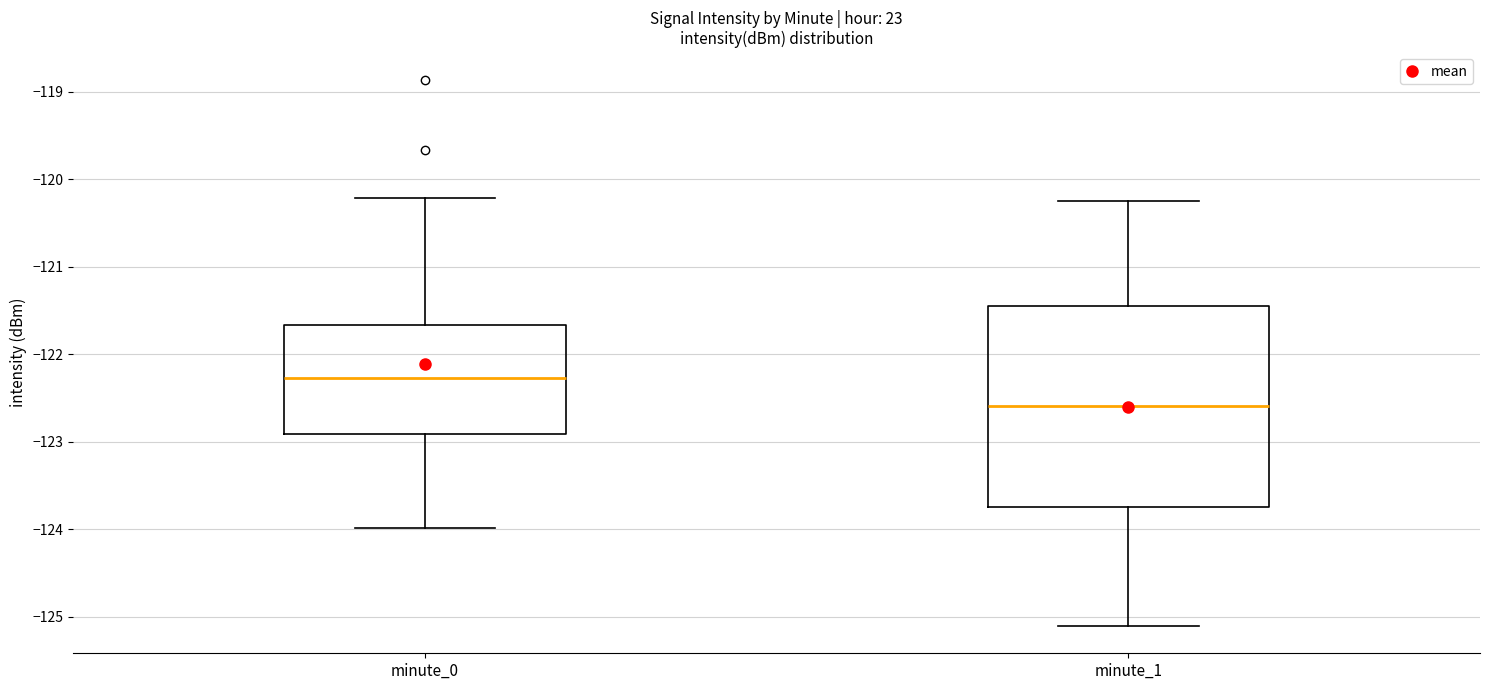

Reading left to right, read every box against the y-axis: the position of its median line, the range the box covers, and the ends of its whiskers. The values are not printed on the chart, so give them approximately, as read against the axis.

minute_0: median -122.3, box -122.9 to -121.7, whiskers -124.0 to -120.2
minute_1: median -122.6, box -123.7 to -121.4, whiskers -125.1 to -120.2